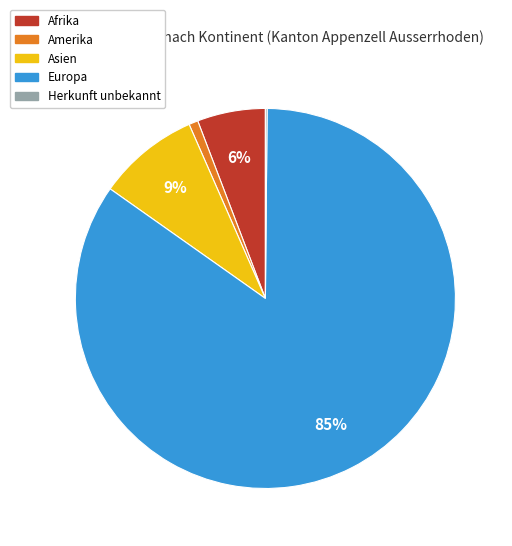

To the nearest percent, what is the difference between the largest and smallest slice percentages?

84%